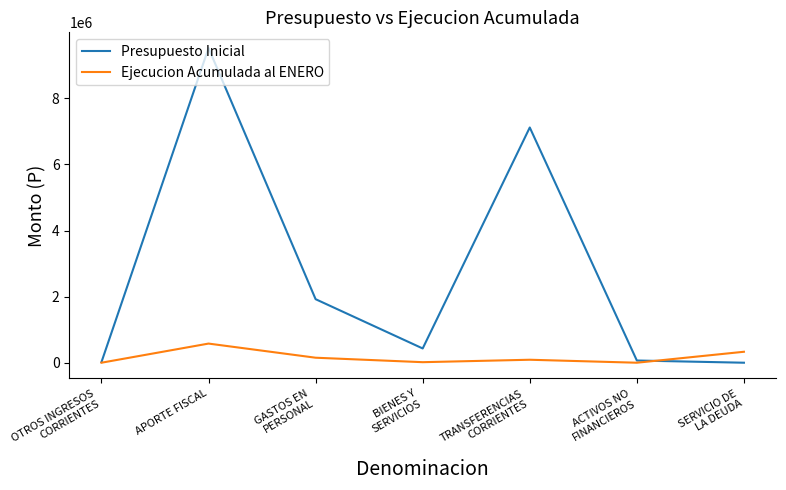

Where is Presupuesto Inicial nearest to the value 4760049?

TRANSFERENCIAS
CORRIENTES